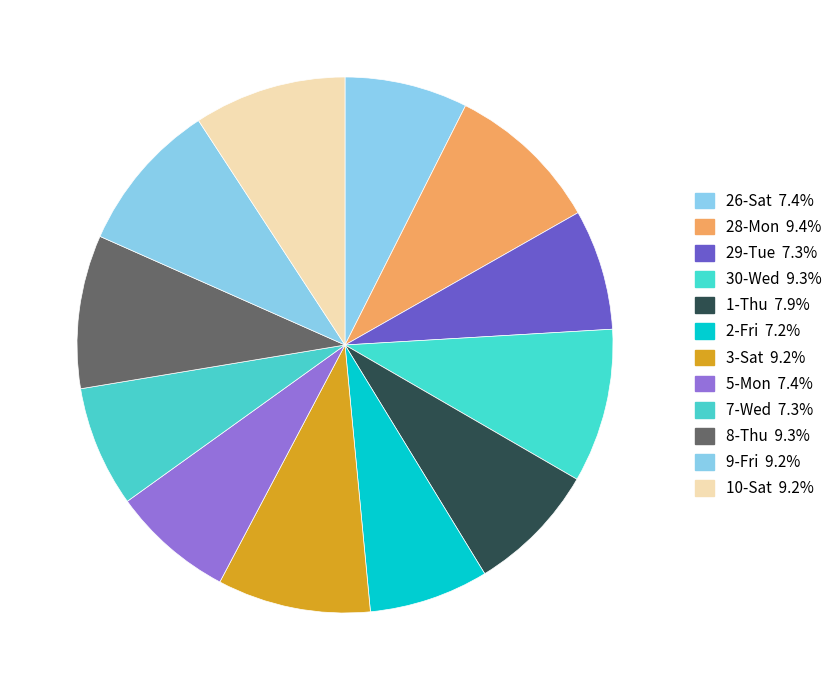

Is it true that 29-Tue is 7% of the pie?

True